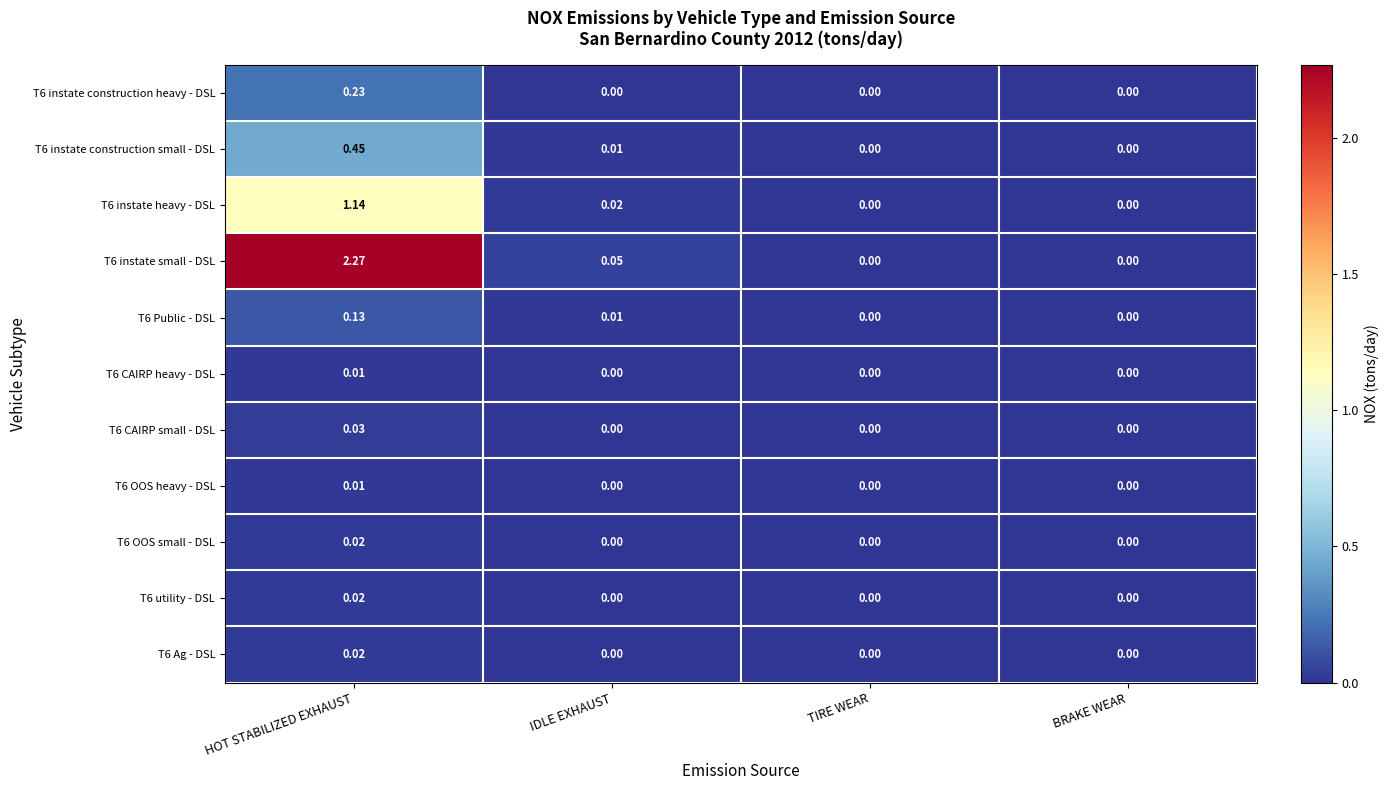

At which label does T6 instate heavy - DSL reach its peak?

HOT STABILIZED EXHAUST